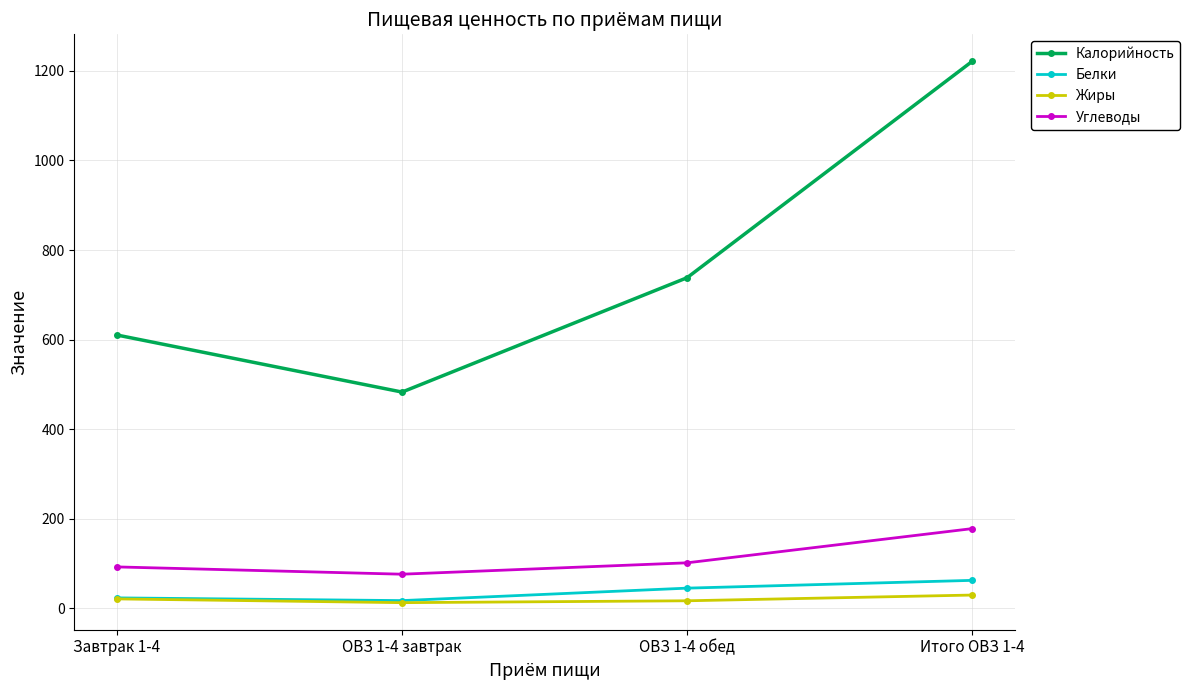

At ОВЗ 1-4 обед, list the series in order from smallest to largest.

Жиры, Белки, Углеводы, Калорийность